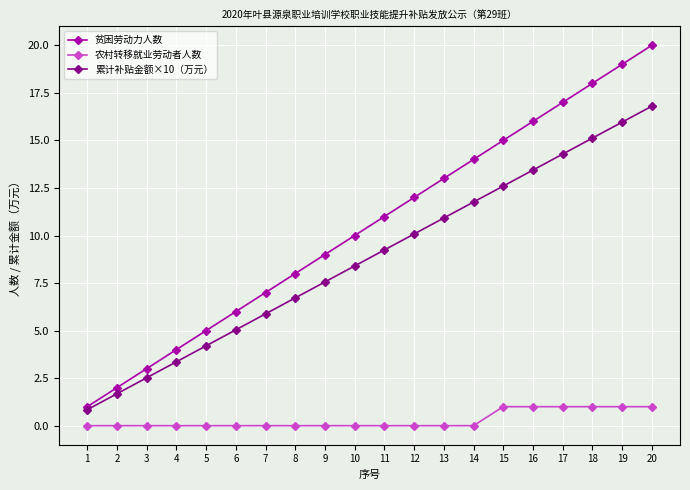

Which series changed the most between 12 and 18?

贫困劳动力人数